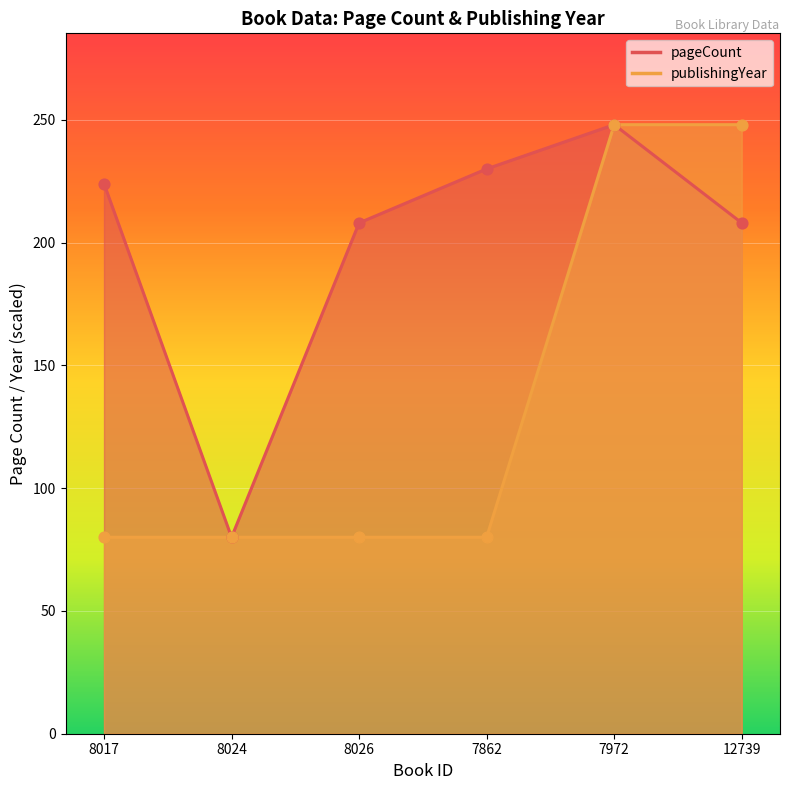

Which series reaches the minimum Y coordinate?

pageCount